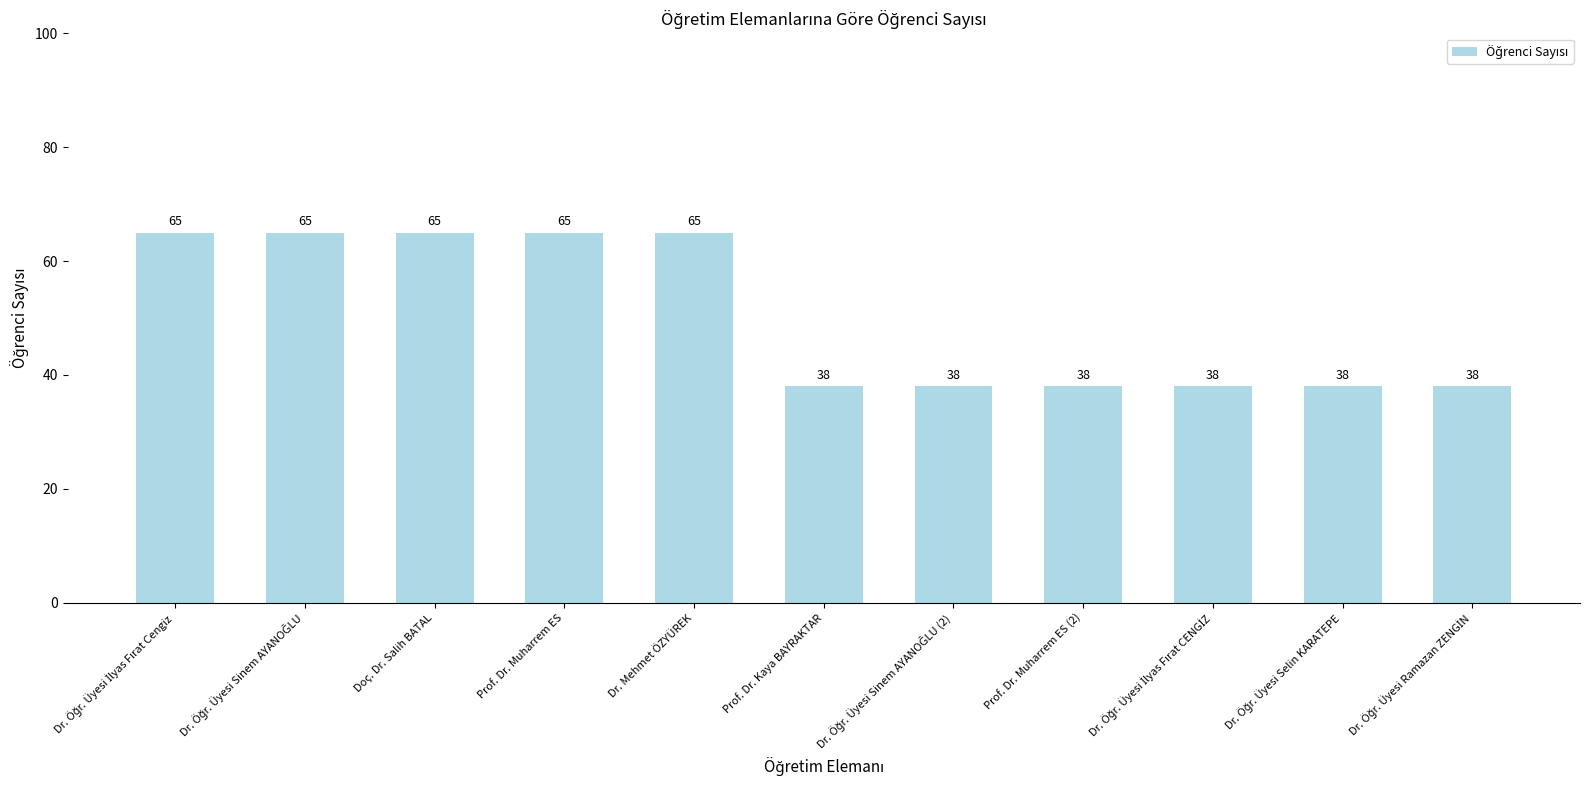

Reading left to right, what are all the values shown in this chart?

65	65	65	65	65	38	38	38	38	38	38